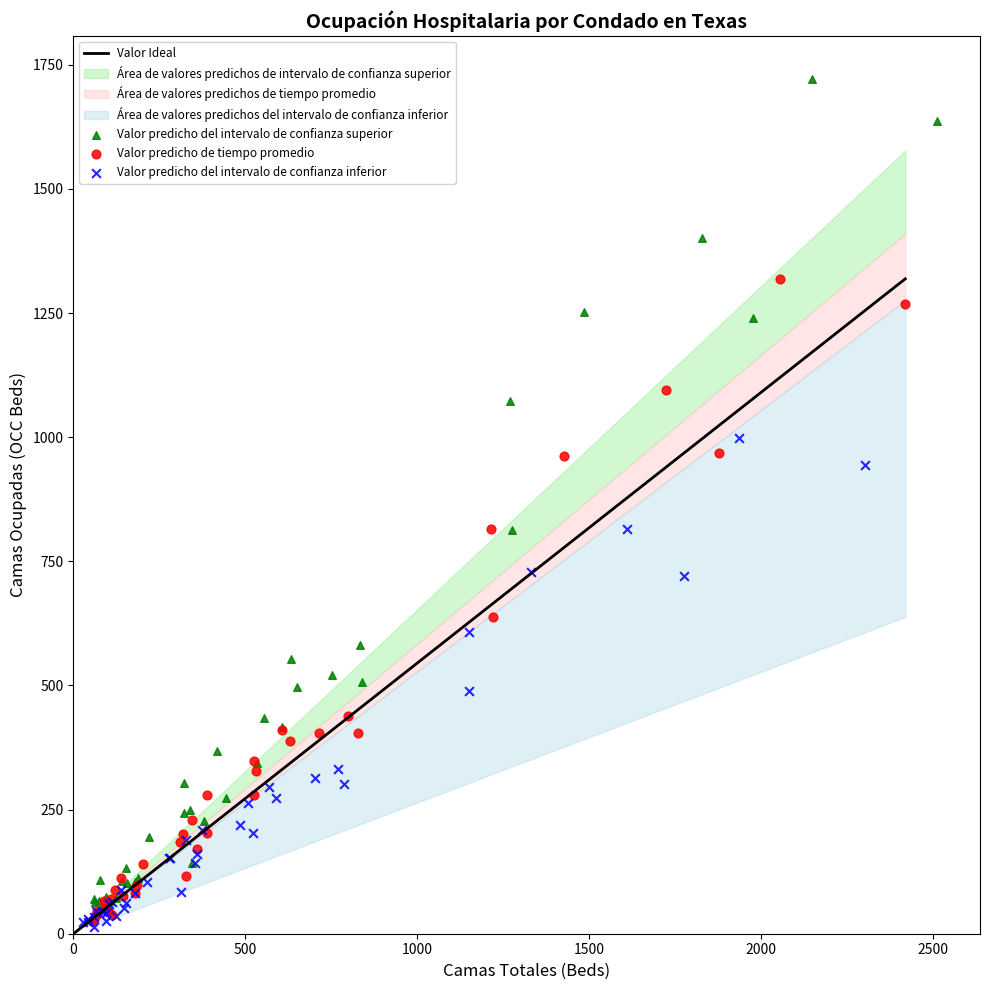

Which series has the widest spread of Y values?

Valor predicho del intervalo de confianza superior